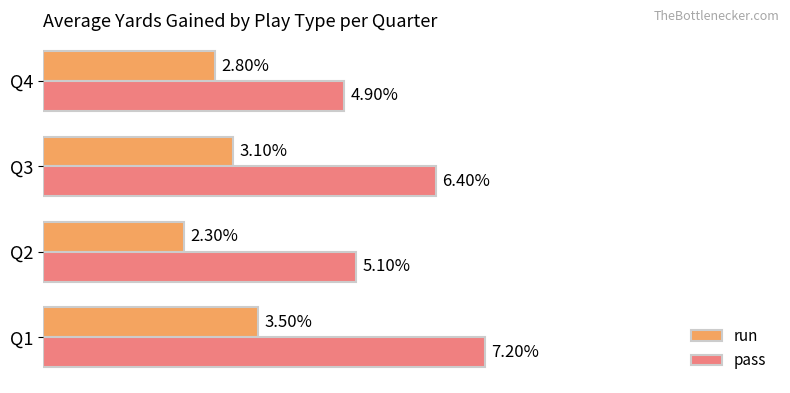

Is the value of pass at Q4 greater than the value of run at Q2?

Yes